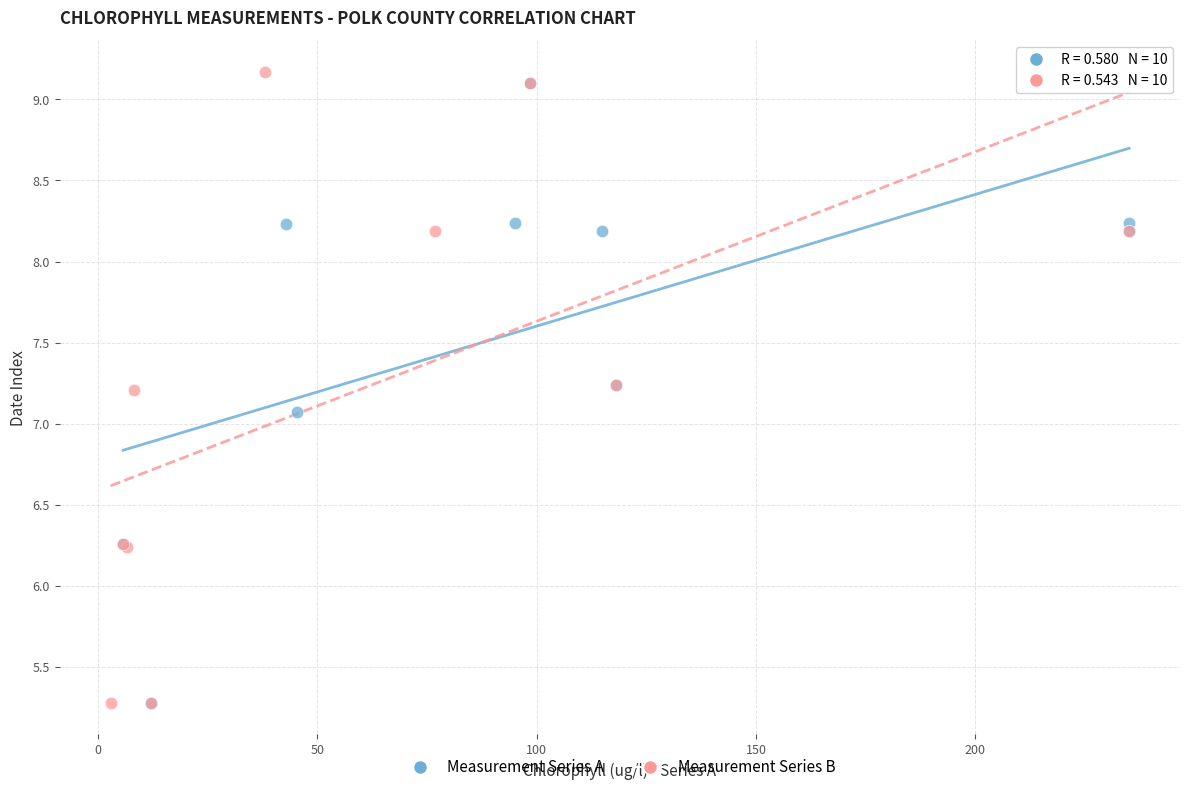

What are all the series names shown in the legend?

Measurement Series A, Measurement Series B